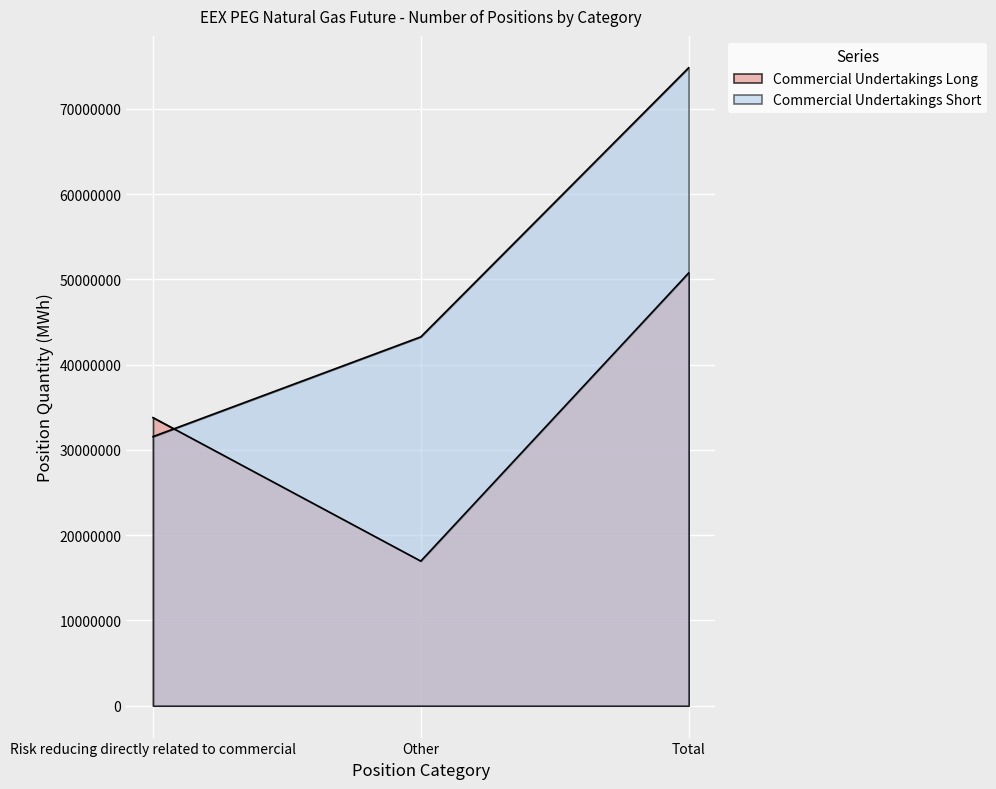

Read the Commercial Undertakings Short value at Risk reducing directly related to commercial.

31557234